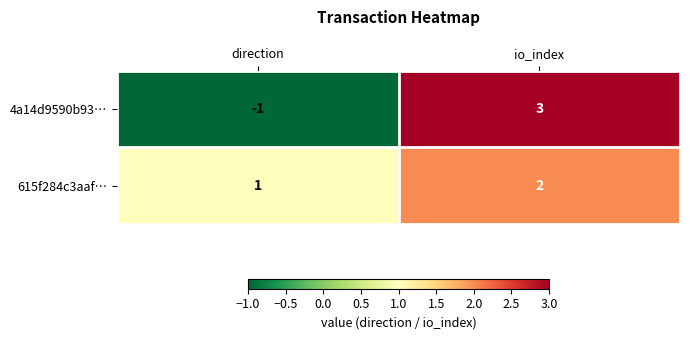

What is the difference between the 4a14d9590b93… values at io_index and direction?

4